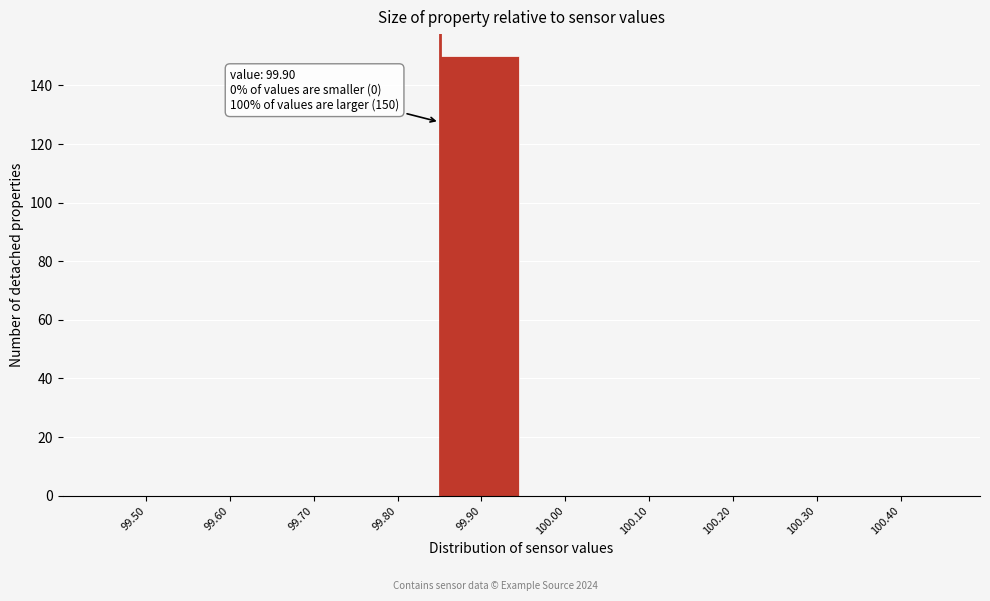

Reading right to left, list all the values displayed in this chart.

100.40=0	100.30=0	100.20=0	100.10=0	100.00=0	99.90=150	99.80=0	99.70=0	99.60=0	99.50=0